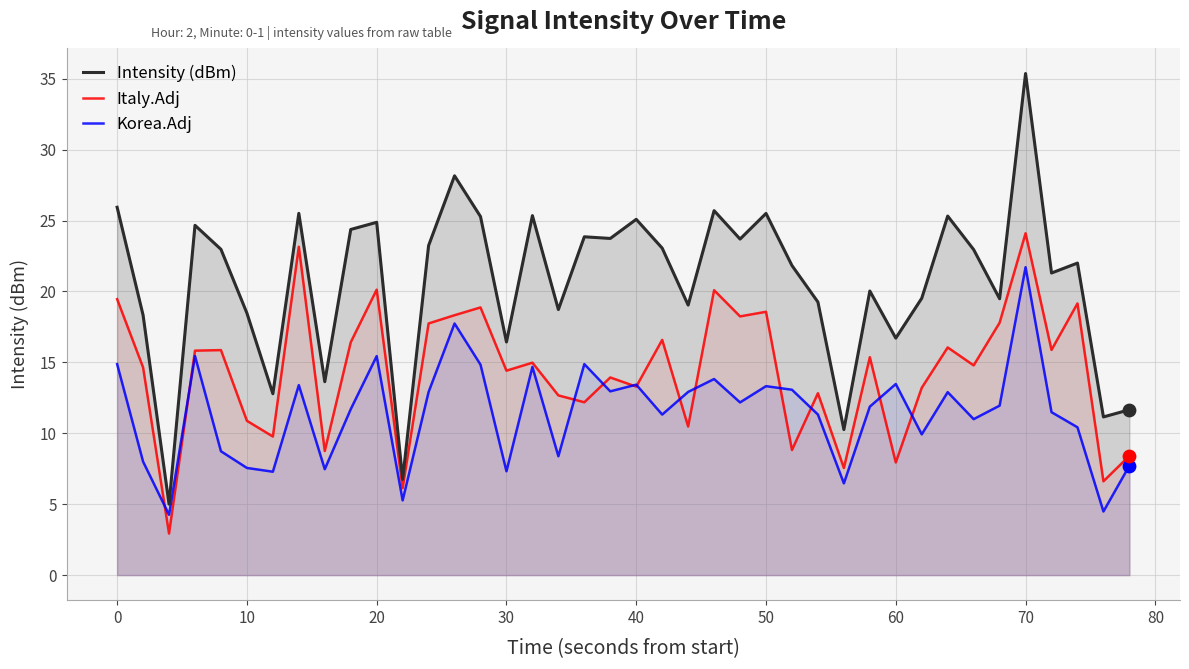

Which series has the largest total across all categories?

Intensity (dBm)